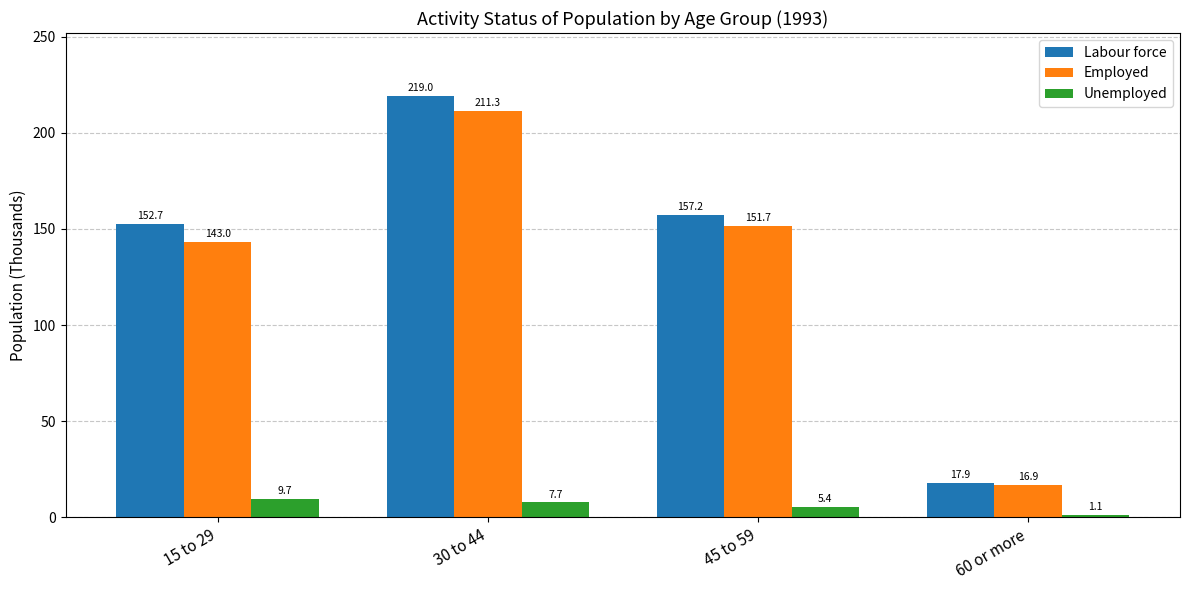

List the labels in order of Employed value, smallest first.

60 or more, 15 to 29, 45 to 59, 30 to 44